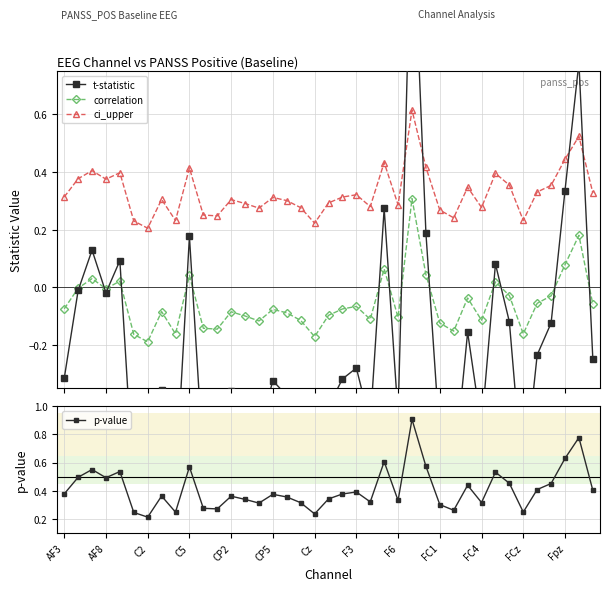

Reading left to right, extract all data points from this chart.

t-statistic: -0.3	-0.0	0.1	-0.0	0.1	-0.7	-0.8	-0.4	-0.7	0.2	-0.6	-0.6	-0.4	-0.4	-0.5	-0.3	-0.4	-0.5	-0.7	-0.4	-0.3	-0.3	-0.5	0.3	-0.4	1.4	0.2	-0.5	-0.7	-0.2	-0.5	0.1	-0.1	-0.7	-0.2	-0.1	0.3	0.8	-0.2
correlation: -0.1	-0.0	0.0	-0.0	0.0	-0.2	-0.2	-0.1	-0.2	0.0	-0.1	-0.1	-0.1	-0.1	-0.1	-0.1	-0.1	-0.1	-0.2	-0.1	-0.1	-0.1	-0.1	0.1	-0.1	0.3	0.0	-0.1	-0.2	-0.0	-0.1	0.0	-0.0	-0.2	-0.1	-0.0	0.1	0.2	-0.1
ci_upper: 0.3	0.4	0.4	0.4	0.4	0.2	0.2	0.3	0.2	0.4	0.3	0.2	0.3	0.3	0.3	0.3	0.3	0.3	0.2	0.3	0.3	0.3	0.3	0.4	0.3	0.6	0.4	0.3	0.2	0.3	0.3	0.4	0.4	0.2	0.3	0.4	0.4	0.5	0.3
p-value: 0.4	0.5	0.6	0.5	0.5	0.2	0.2	0.4	0.2	0.6	0.3	0.3	0.4	0.3	0.3	0.4	0.4	0.3	0.2	0.3	0.4	0.4	0.3	0.6	0.3	0.9	0.6	0.3	0.3	0.4	0.3	0.5	0.5	0.2	0.4	0.5	0.6	0.8	0.4